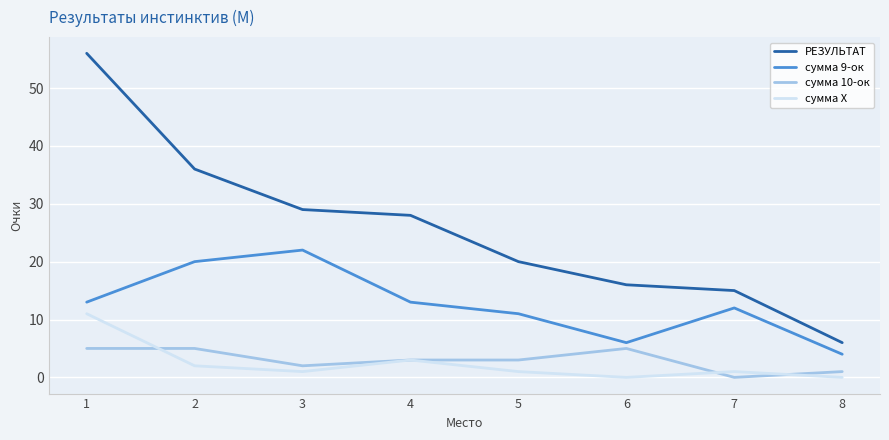

Which series has the largest total across all categories?

РЕЗУЛЬТАТ